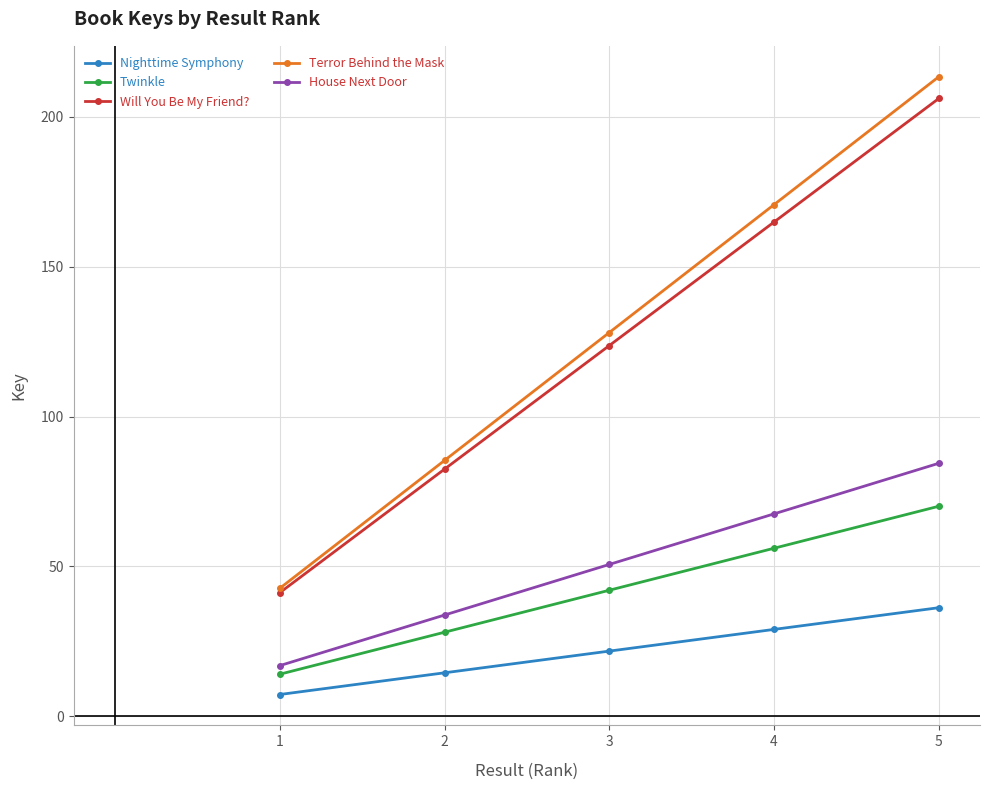

True or false: Nighttime Symphony has more than 0 interior local peaks.

False